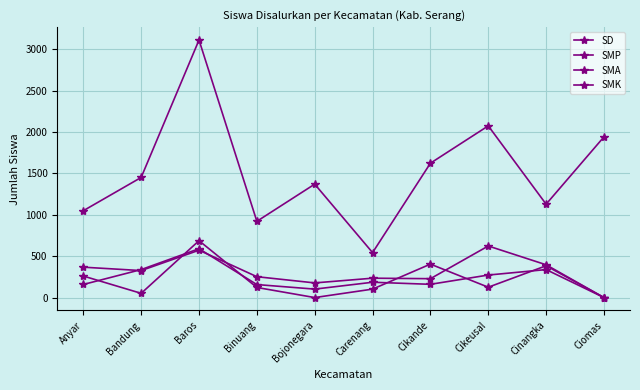

At Cinangka, list the series in order from smallest to largest.

SMA, SMK, SMP, SD